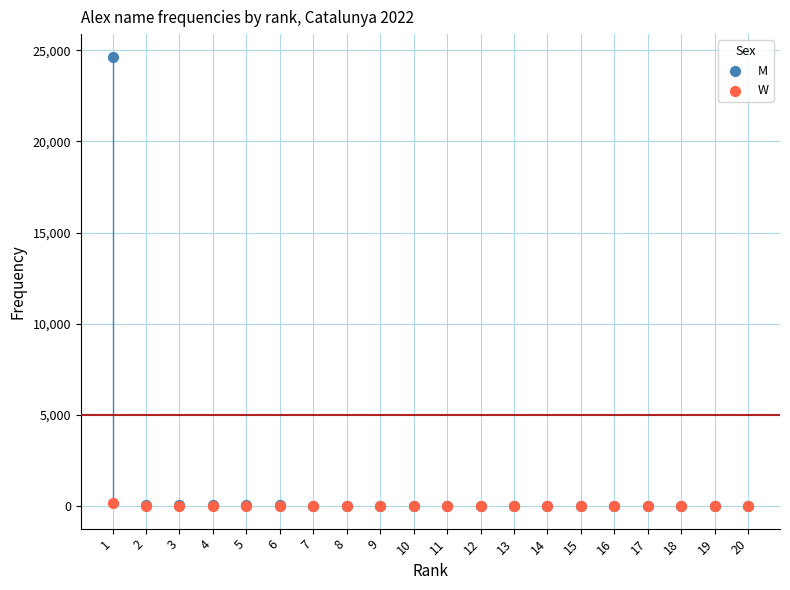

Which series has the widest spread of Y values?

M